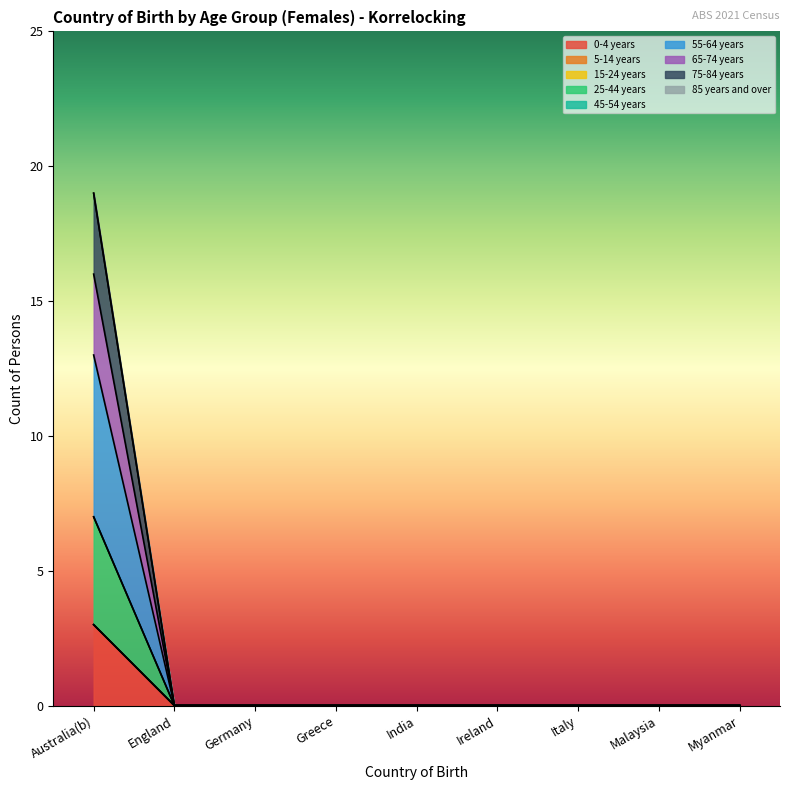

List the labels in order of 0-4 years value, largest first.

Australia(b), England, Germany, Greece, India, Ireland, Italy, Malaysia, Myanmar